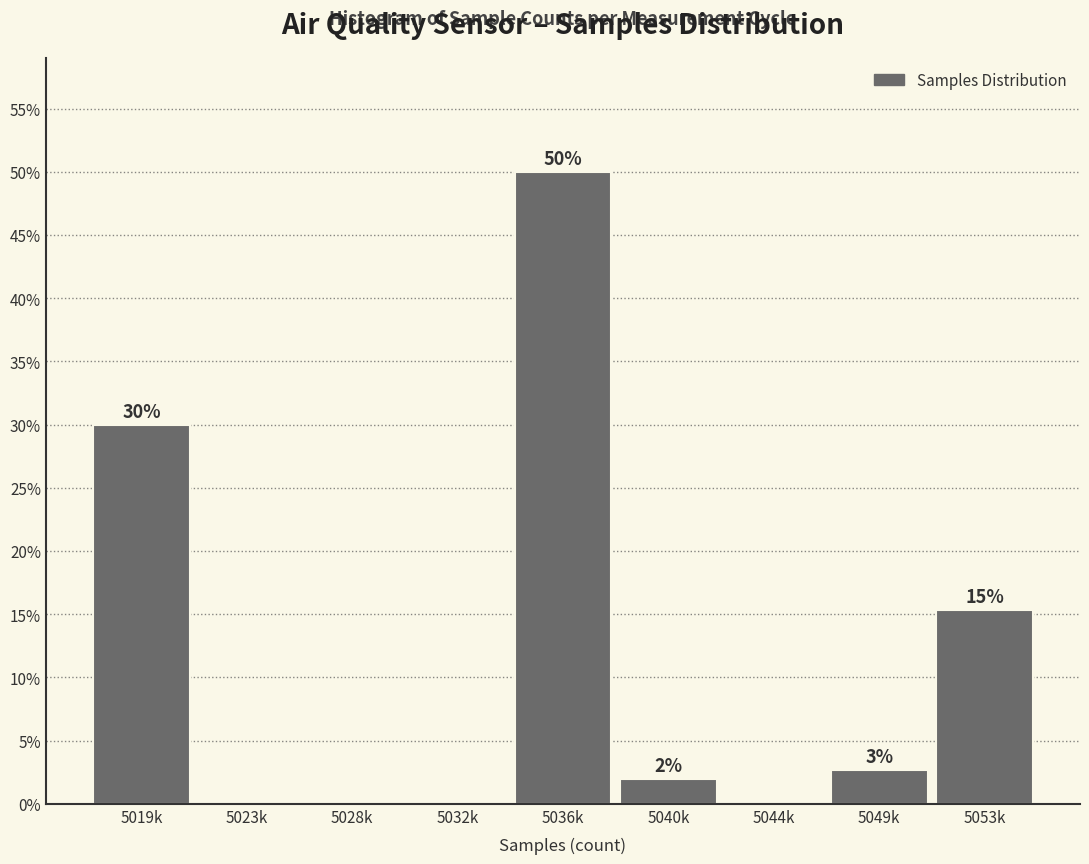

True or false: the data shows 15.3 at 5053k.

True